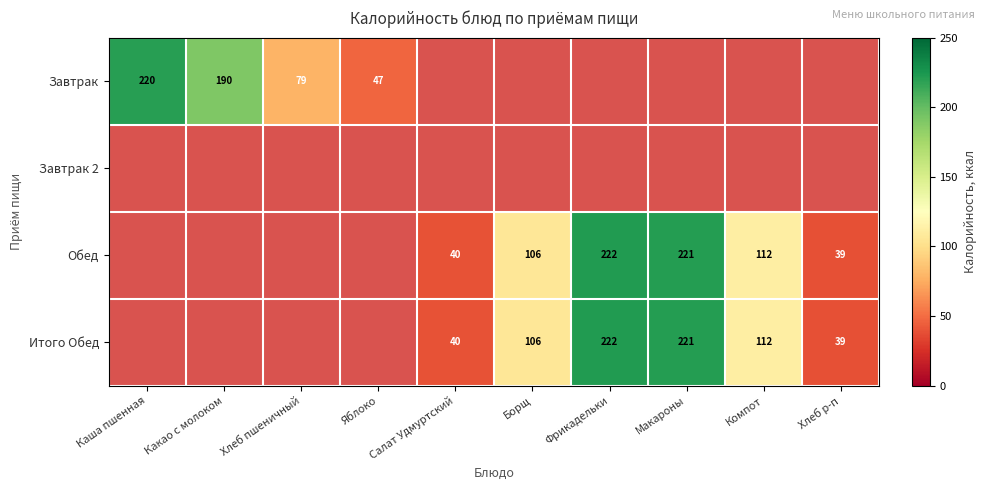

Which label corresponds to the smallest value in the chart?

Хлеб р-п